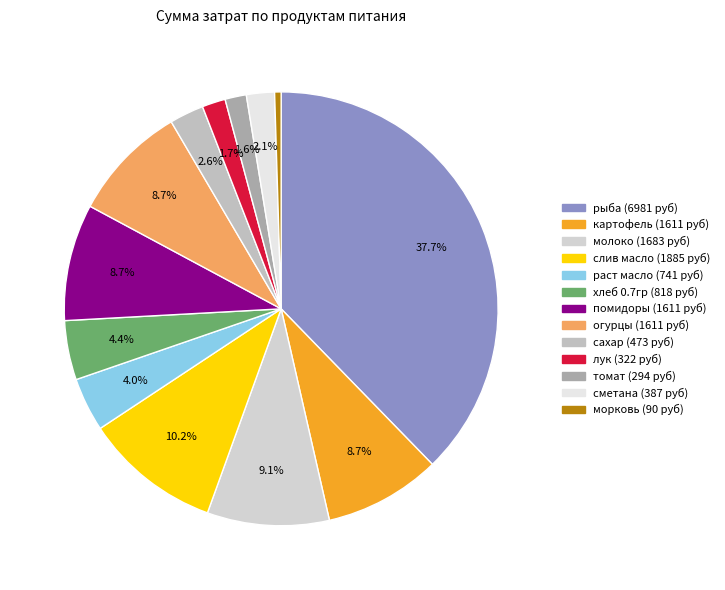

Is it true that огурцы is 9% of the pie?

True